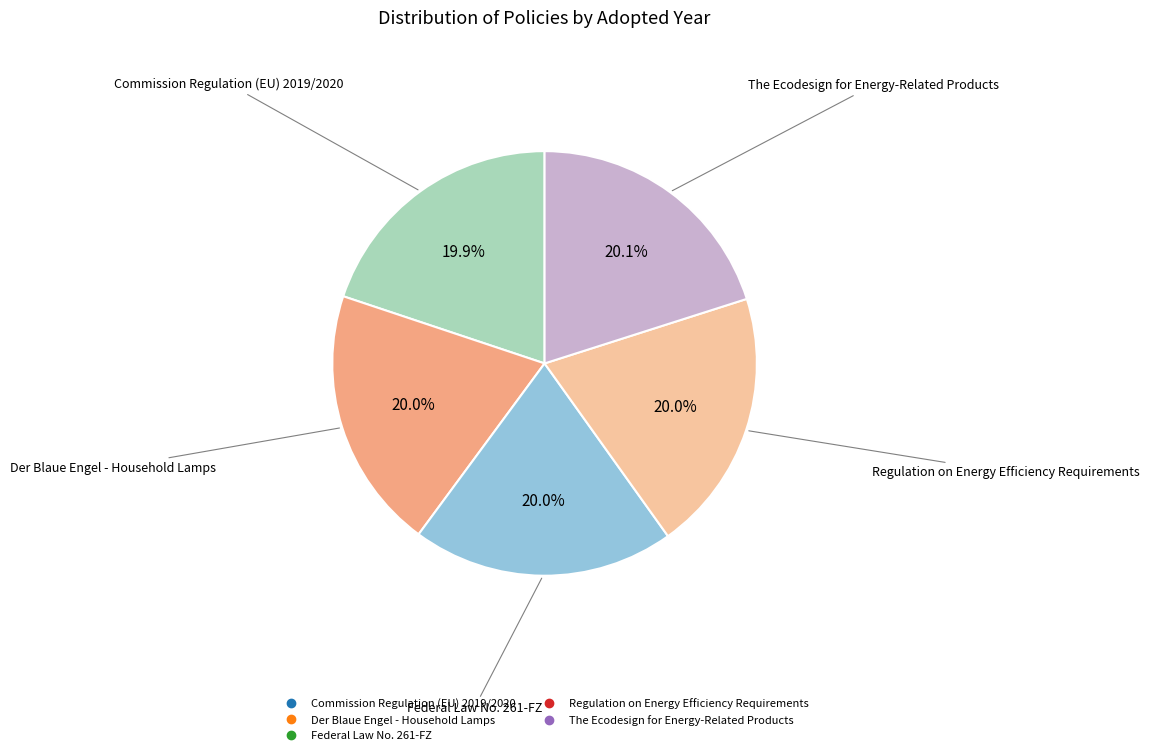

What portion of the pie excludes Der Blaue Engel - Household Lamps?

80.0%